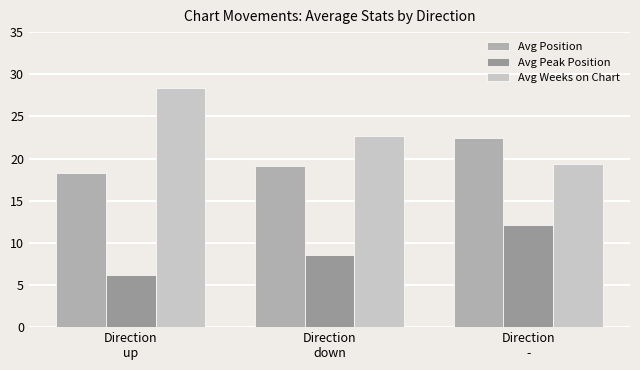

Which series has the largest total across all categories?

Avg Weeks on Chart